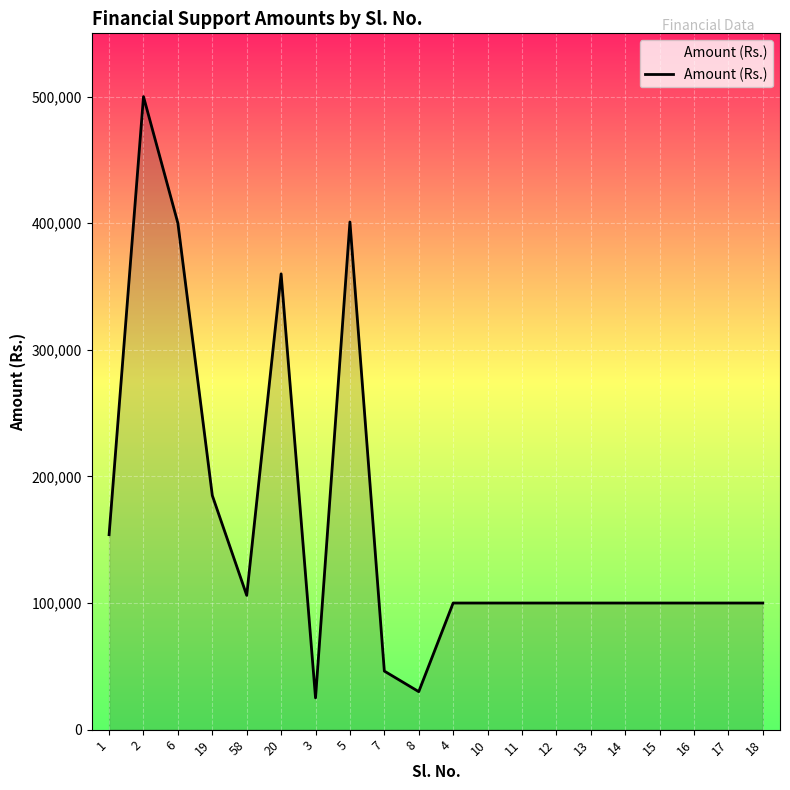

What position from the left is 11?

13